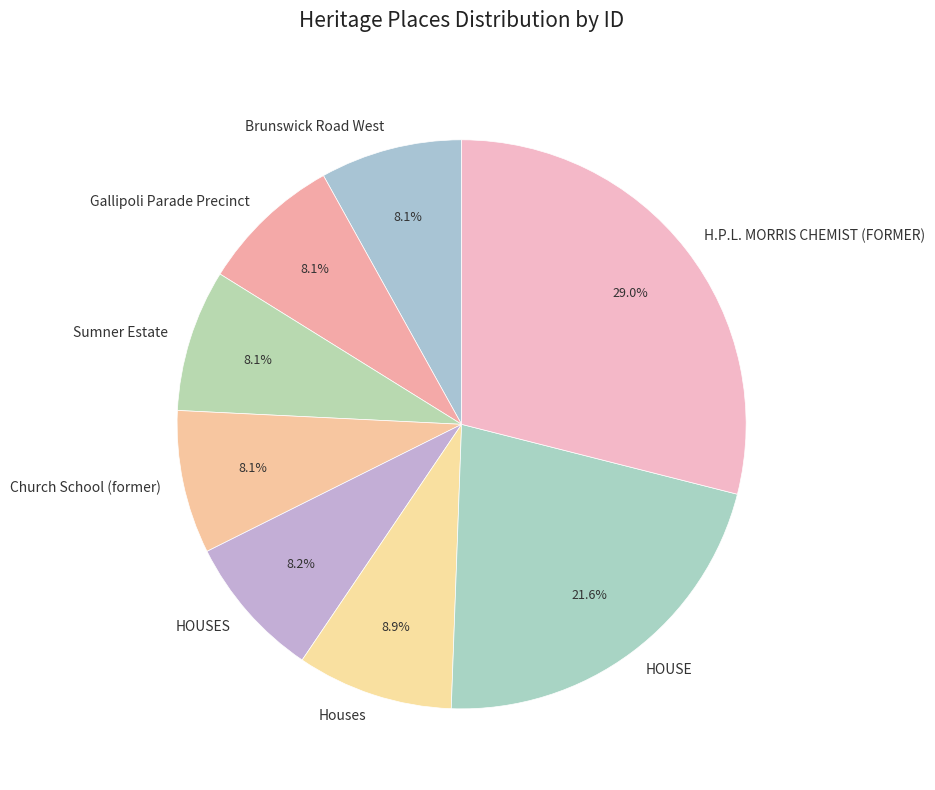

The Brunswick Road West slice represents 8% of the pie. True or false?

True